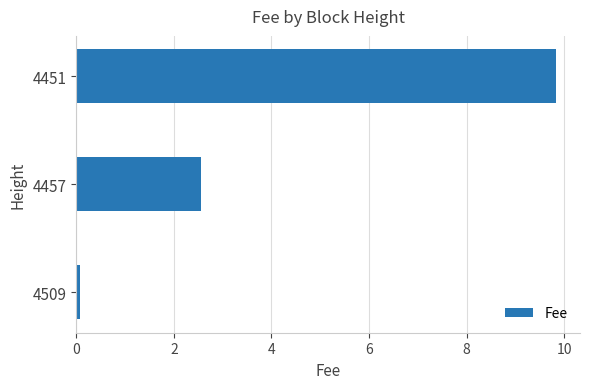

Reading bottom to top, transcribe all the data shown in this chart.

0.1	2.6	9.8